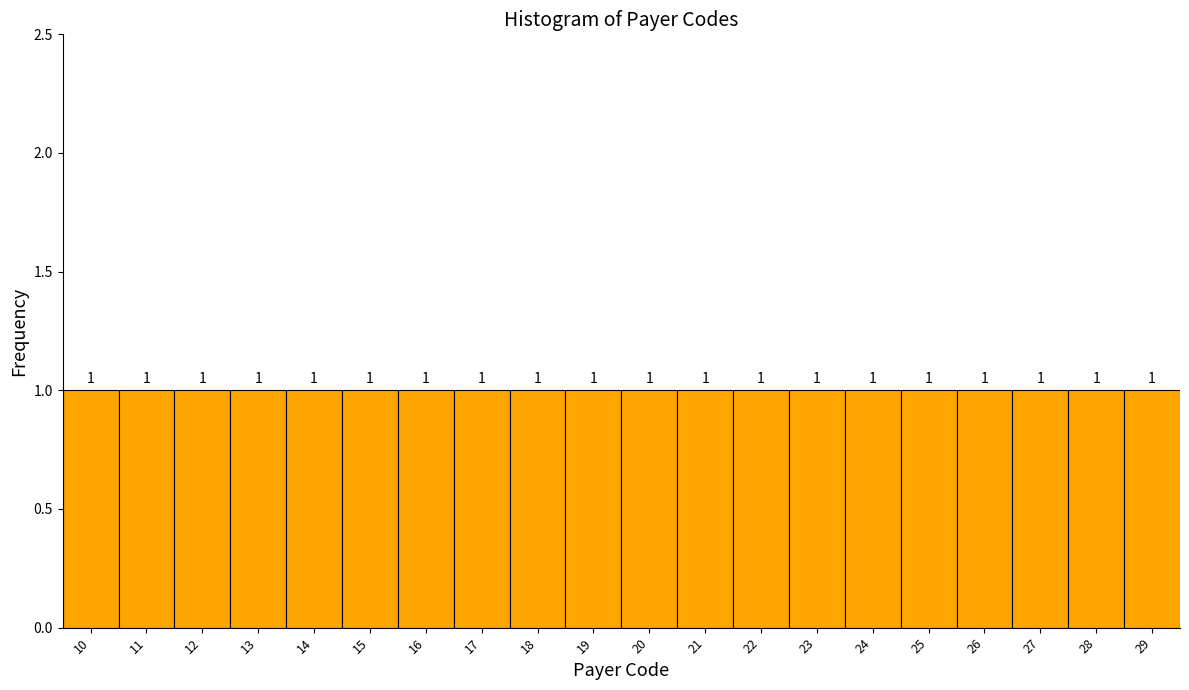

Reading left to right, transcribe this chart: for each bar, give the range it covers on the x-axis and its height.

9.5 to 10.5: 1
10.5 to 11.5: 1
11.5 to 12.5: 1
12.5 to 13.5: 1
13.5 to 14.5: 1
14.5 to 15.5: 1
15.5 to 16.5: 1
16.5 to 17.5: 1
17.5 to 18.5: 1
18.5 to 19.5: 1
19.5 to 20.5: 1
20.5 to 21.5: 1
21.5 to 22.5: 1
22.5 to 23.5: 1
23.5 to 24.5: 1
24.5 to 25.5: 1
25.5 to 26.5: 1
26.5 to 27.5: 1
27.5 to 28.5: 1
28.5 to 29.5: 1